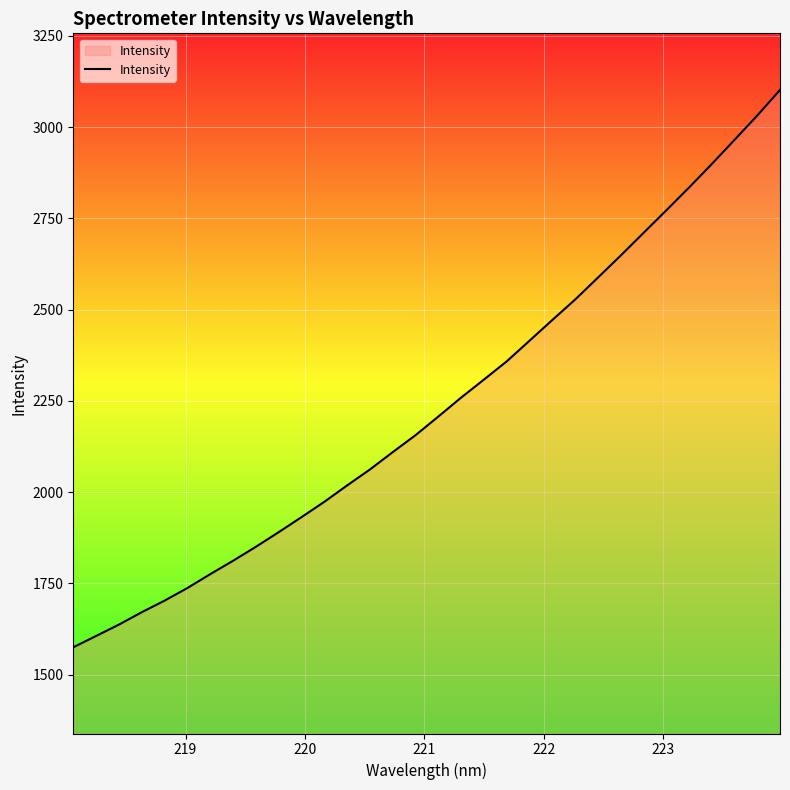

What is the sum of all values?

71596.7